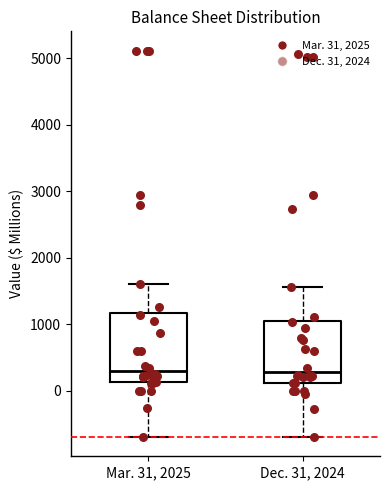

Reading left to right, read every box against the y-axis: the position of its median line, the range the box covers, and the ends of its whiskers. The values are not printed on the chart, so give them approximately, as read against the axis.

Mar. 31, 2025: median 300, box 100 to 1200, whiskers -700 to 1600
Dec. 31, 2024: median 300, box 100 to 1100, whiskers -700 to 1600